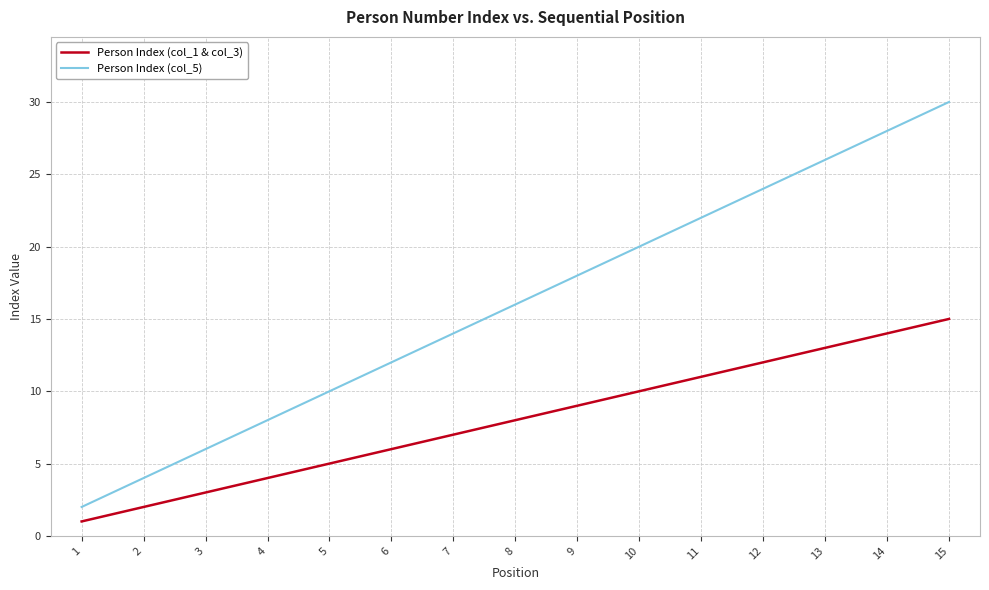

Rank the series at 11 from highest to lowest value.

Person Index (col_5), Person Index (col_1 & col_3)